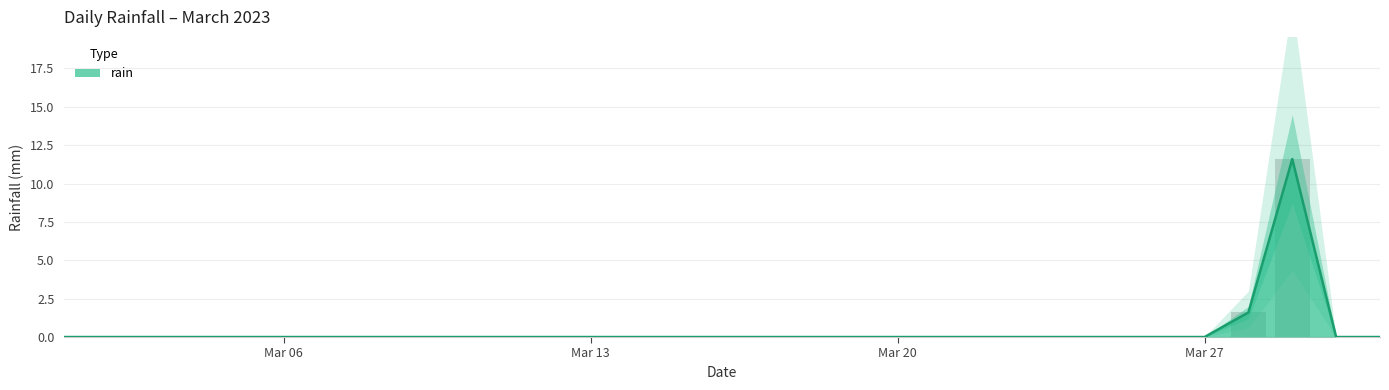

Where is the data nearest to the value 5?

2023-03-28